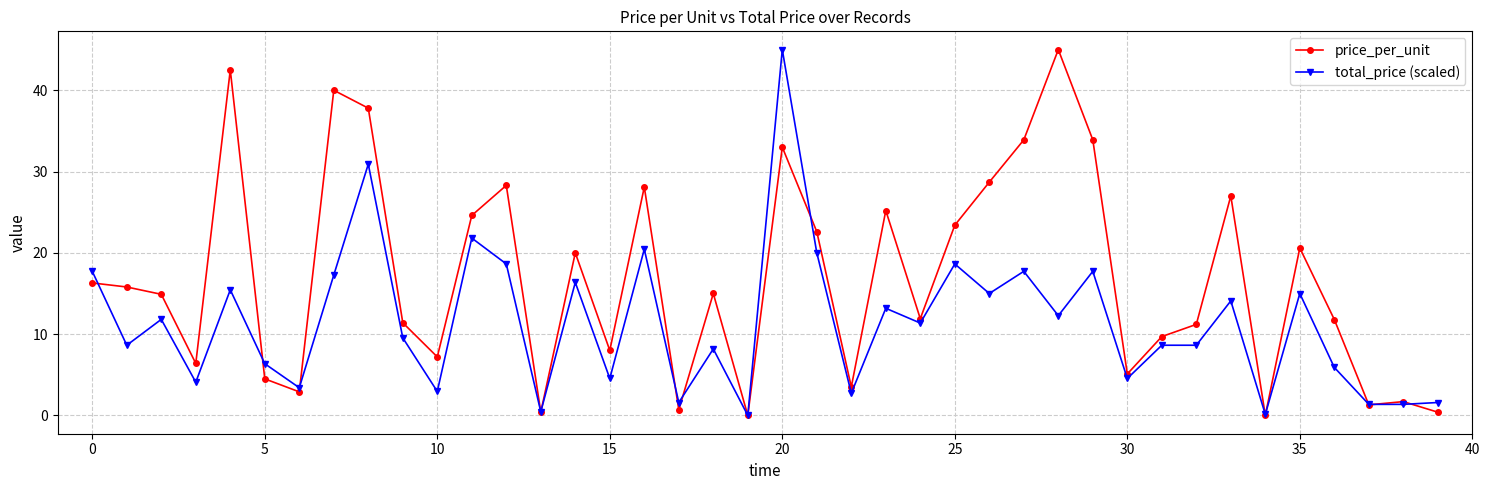

Rank the series by their average value, from lowest to highest.

total_price (scaled), price_per_unit